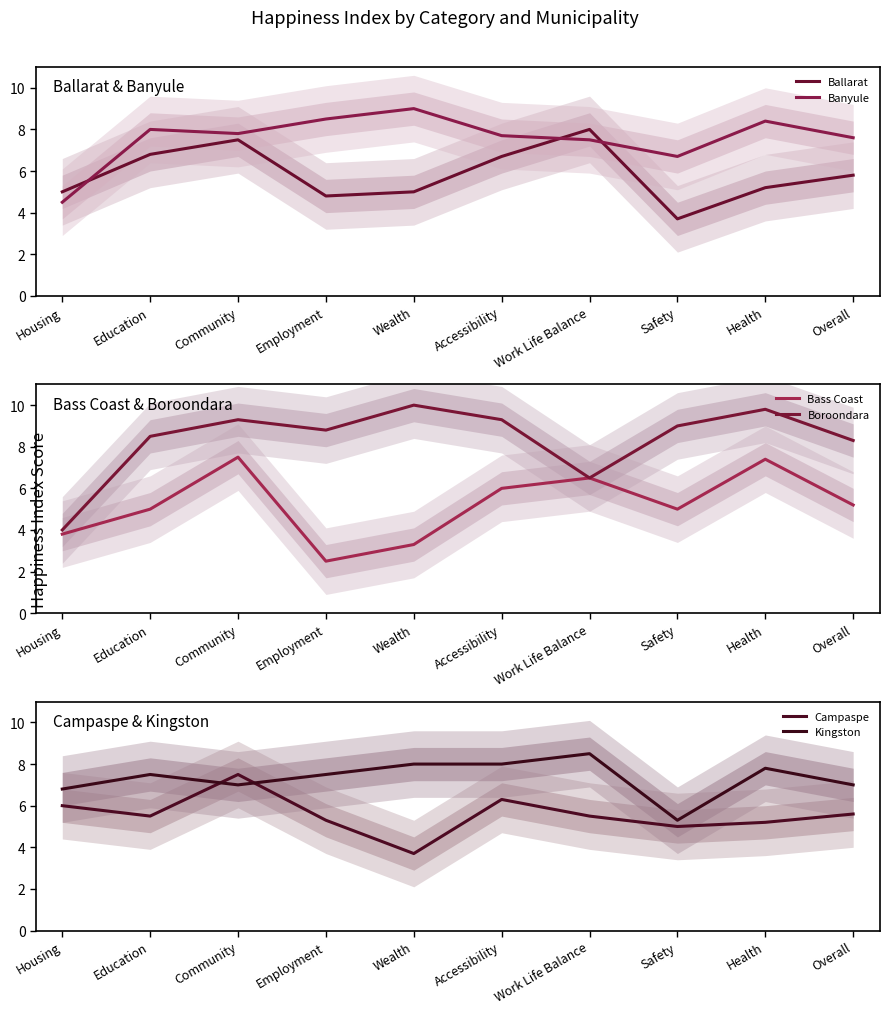

What position from the left is Safety?

8